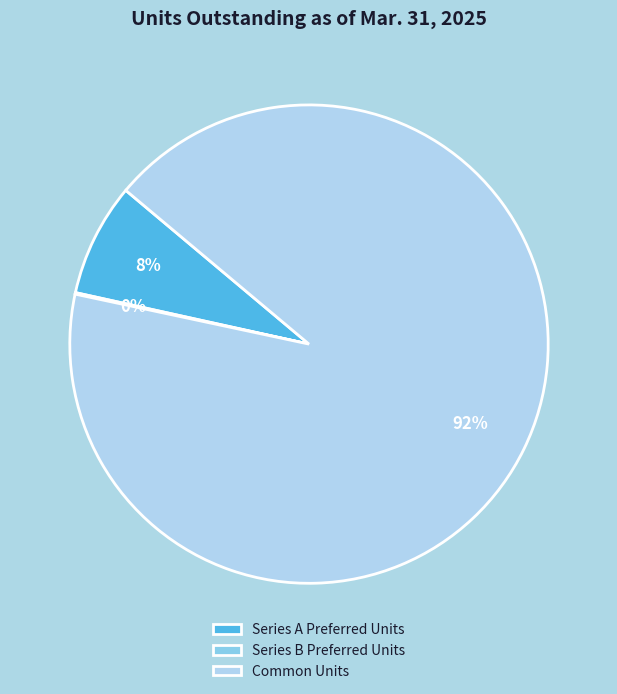

To the nearest percent, what is the average slice percentage?

33%